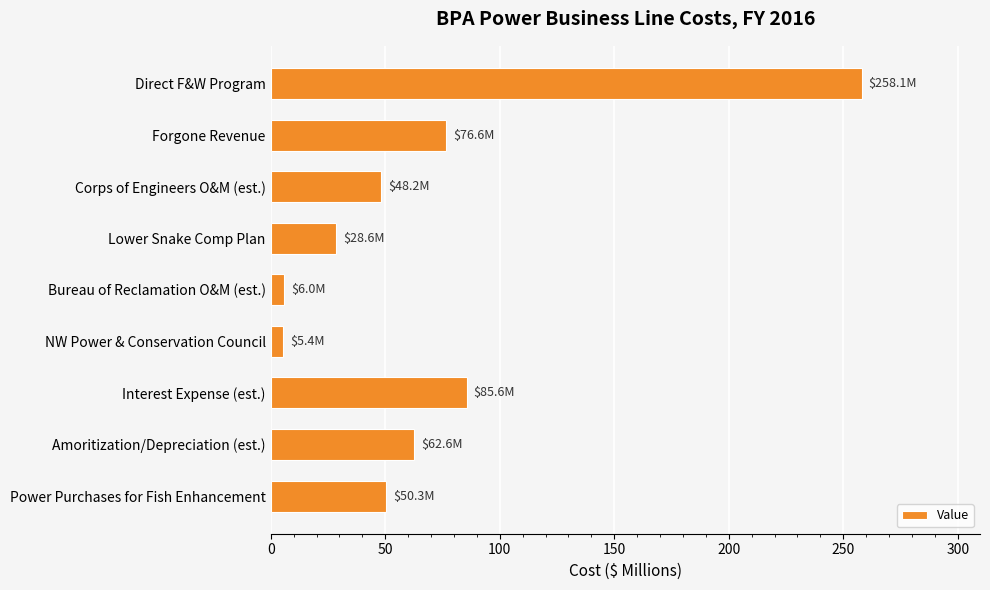

What is the label of the 6th bar from the top?

NW Power & Conservation Council